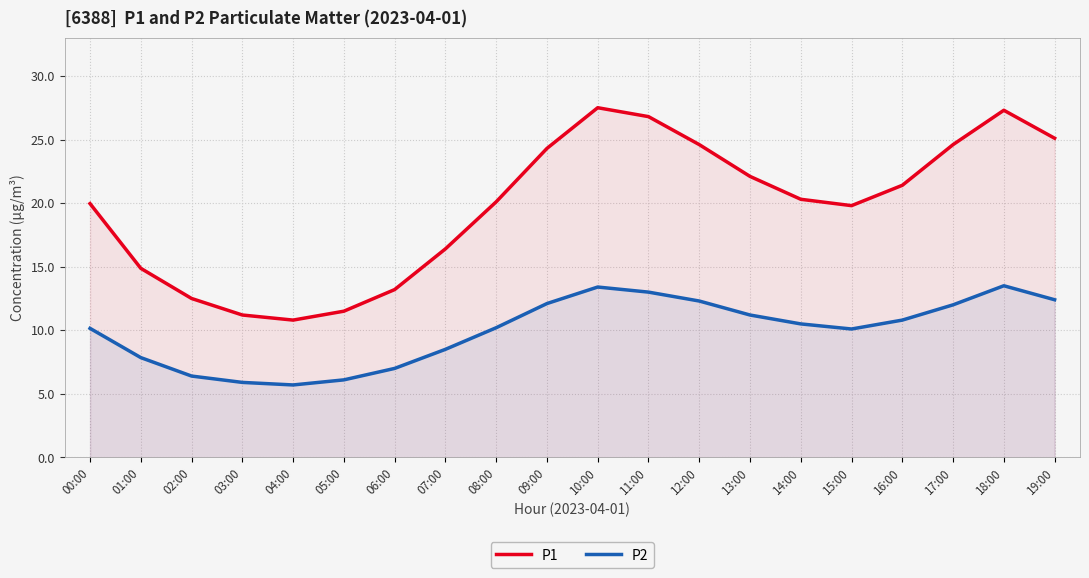

At which label is P2 closest to 9?

07:00